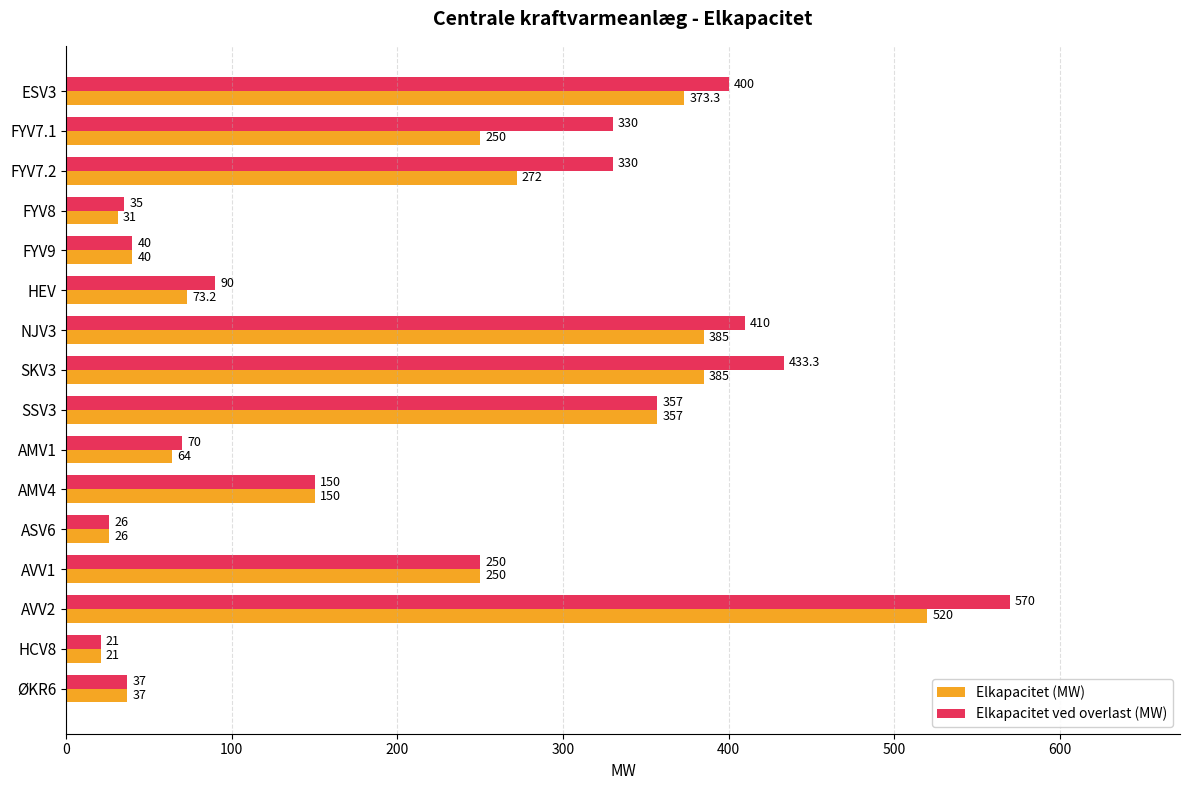

Which label corresponds to the largest value in the chart?

AVV2